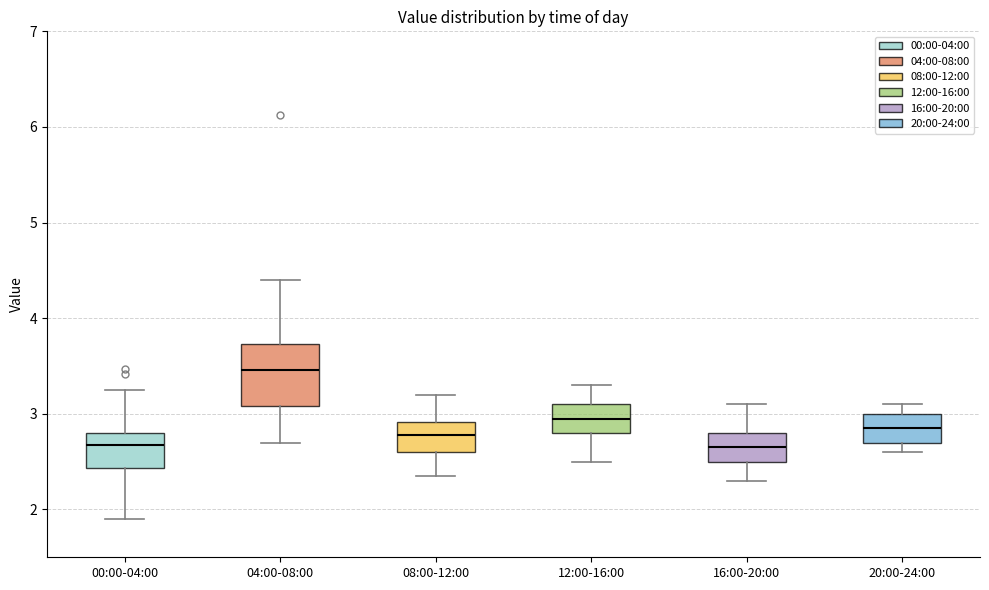

Reading left to right, transcribe this box plot: for each box, give where its median line is, the range the box spans, and where its two whiskers end, as read against the y-axis. The values are not printed on the chart, so give them approximately, as read against the axis.

00:00-04:00: median 2.7, box 2.4 to 2.8, whiskers 1.9 to 3.3
04:00-08:00: median 3.5, box 3.1 to 3.7, whiskers 2.7 to 4.4
08:00-12:00: median 2.8, box 2.6 to 2.9, whiskers 2.4 to 3.2
12:00-16:00: median 3.0, box 2.8 to 3.1, whiskers 2.5 to 3.3
16:00-20:00: median 2.7, box 2.5 to 2.8, whiskers 2.3 to 3.1
20:00-24:00: median 2.9, box 2.7 to 3.0, whiskers 2.6 to 3.1